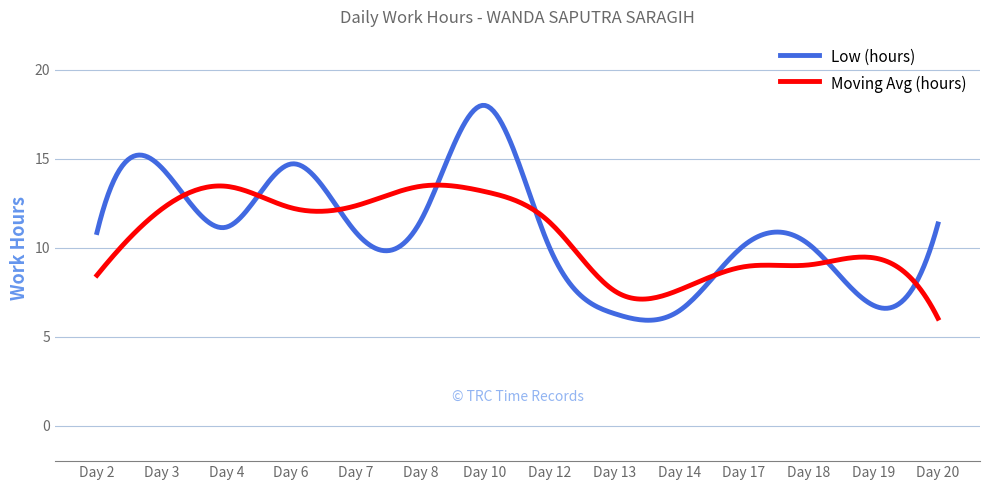

Rank the categories by value from lowest to highest.

Day 13, Day 14, Day 19, Day 12, Day 17, Day 18, Day 2, Day 7, Day 4, Day 20, Day 8, Day 3, Day 6, Day 10